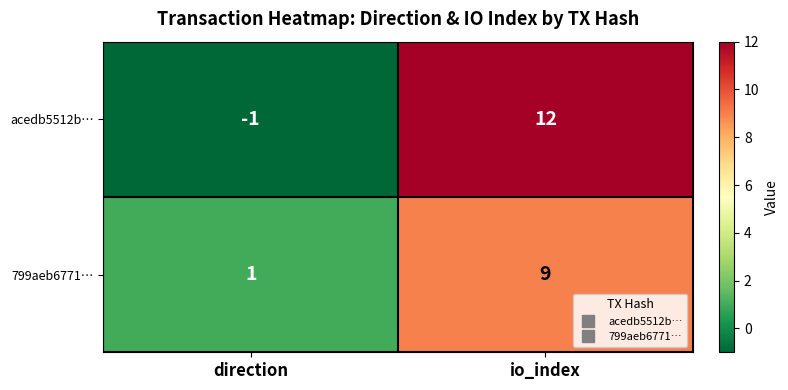

The 799aeb6771… series shows 14 at io_index. True or false?

False